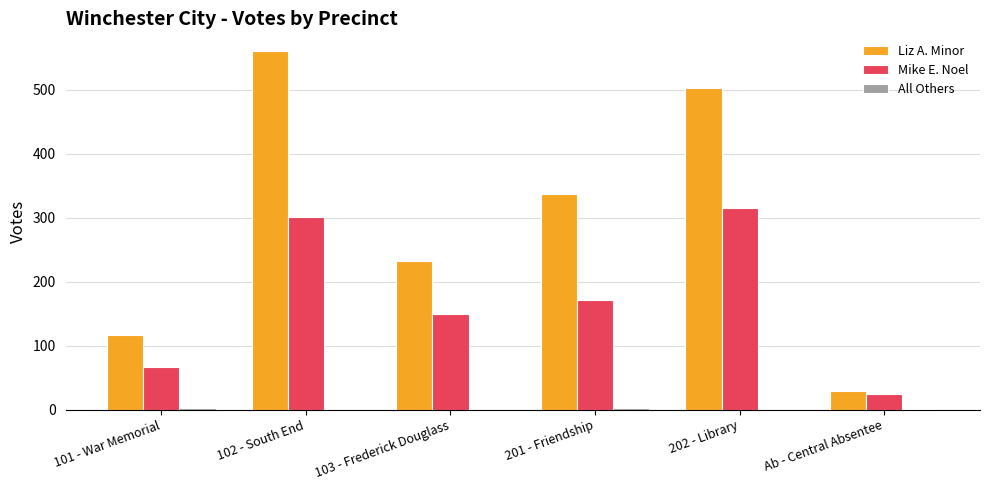

What is the sum of all Liz A. Minor values?

1779